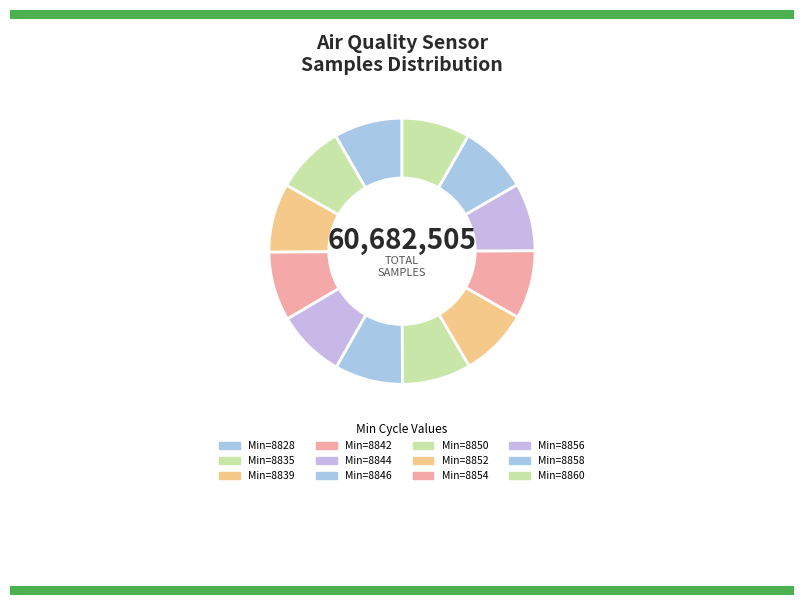

How many segments does this pie chart have?

12